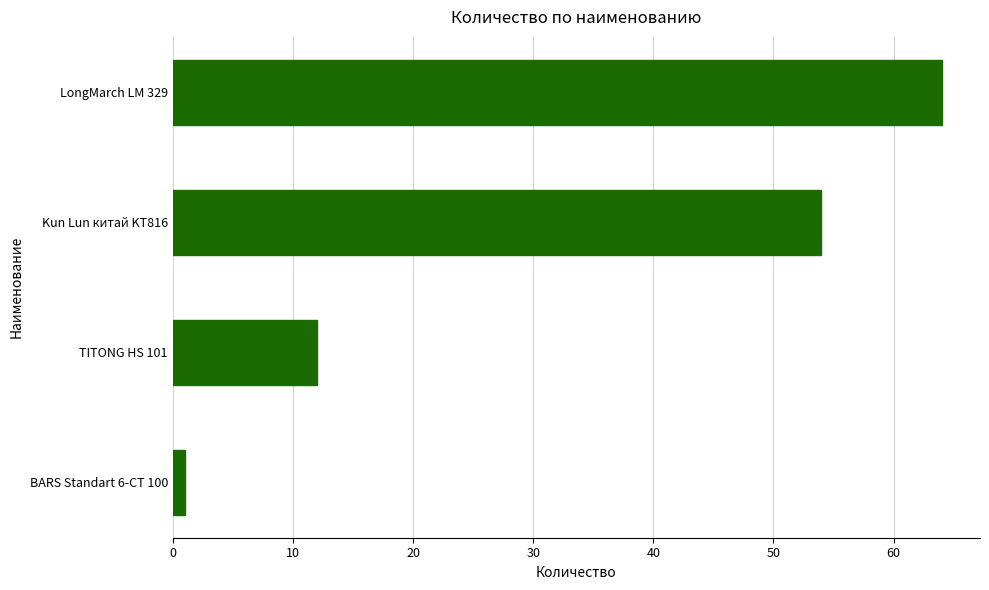

List the labels in order of value, largest first.

LongMarch LM 329, Kun Lun китай KT816, TITONG HS 101, BARS Standart 6-СТ 100